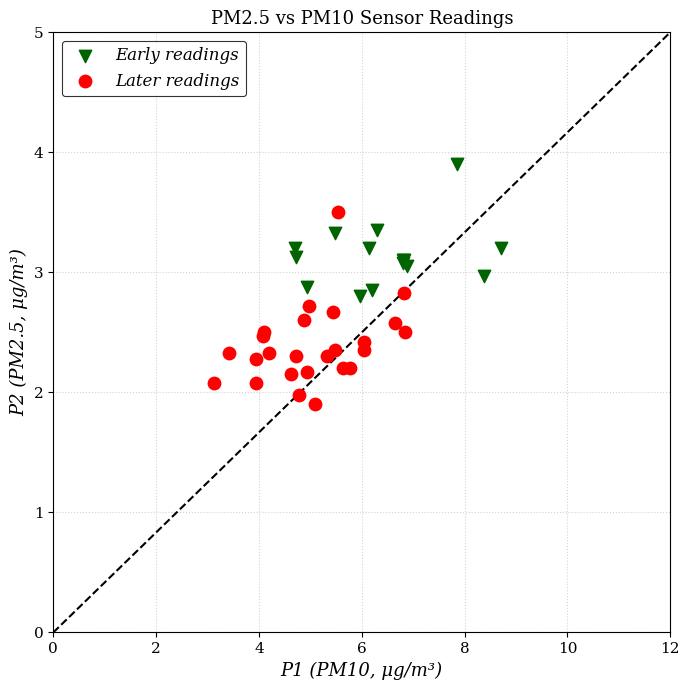

Which series contains the highest Y value?

Early readings